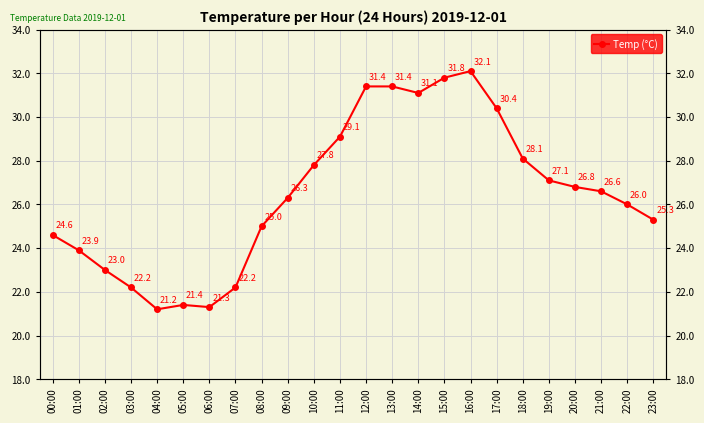

What is the change in value from 11:00 to 20:00?

-2.3